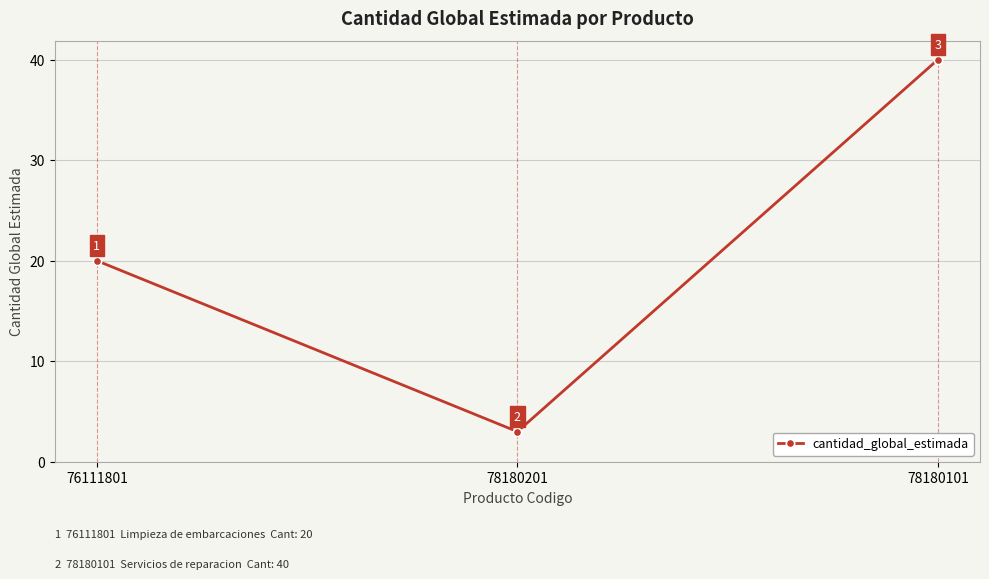

At which label is the value closest to 21?

76111801